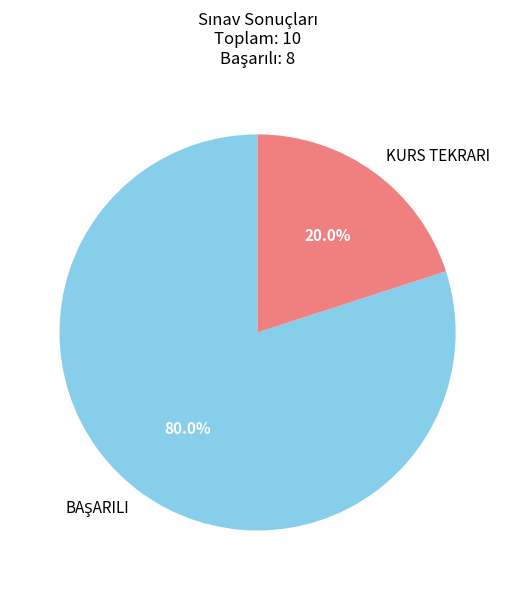

Does any single category account for the majority?

Yes